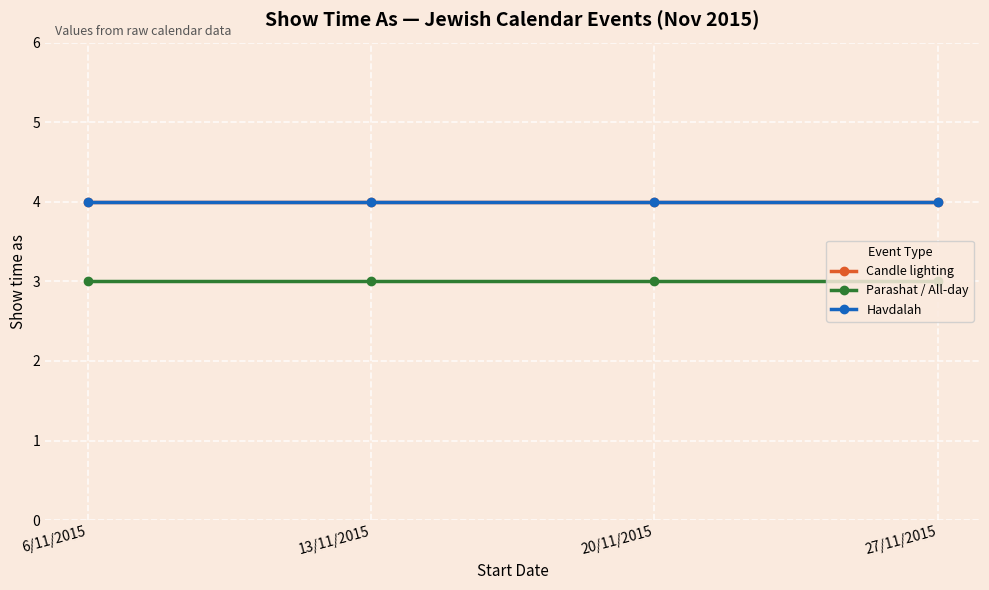

Which series has the largest range (max minus min)?

Candle lighting